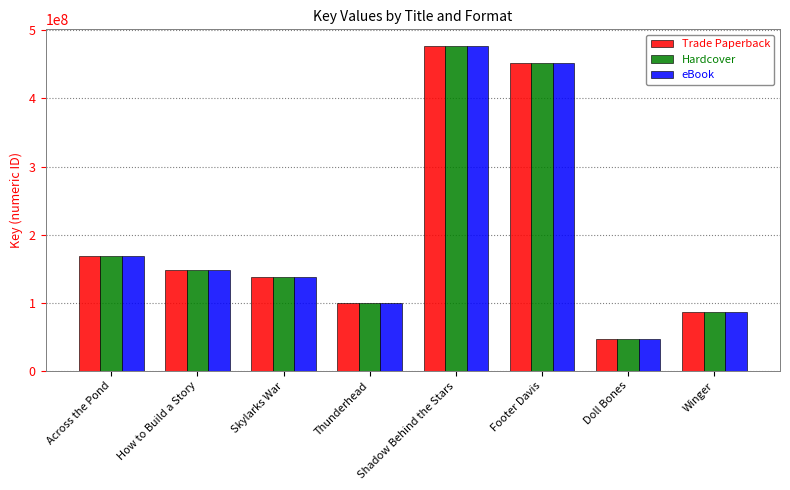

What is the difference between the maximum and minimum values in the Hardcover series?

431019891